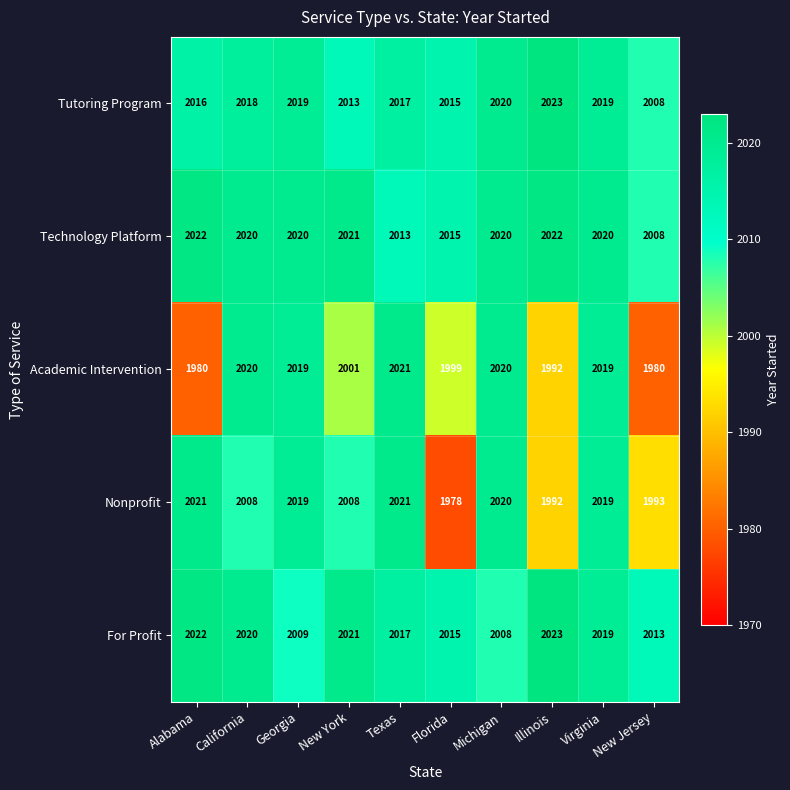

List the labels in order of For Profit value, largest first.

Illinois, Alabama, New York, California, Virginia, Texas, Florida, New Jersey, Georgia, Michigan